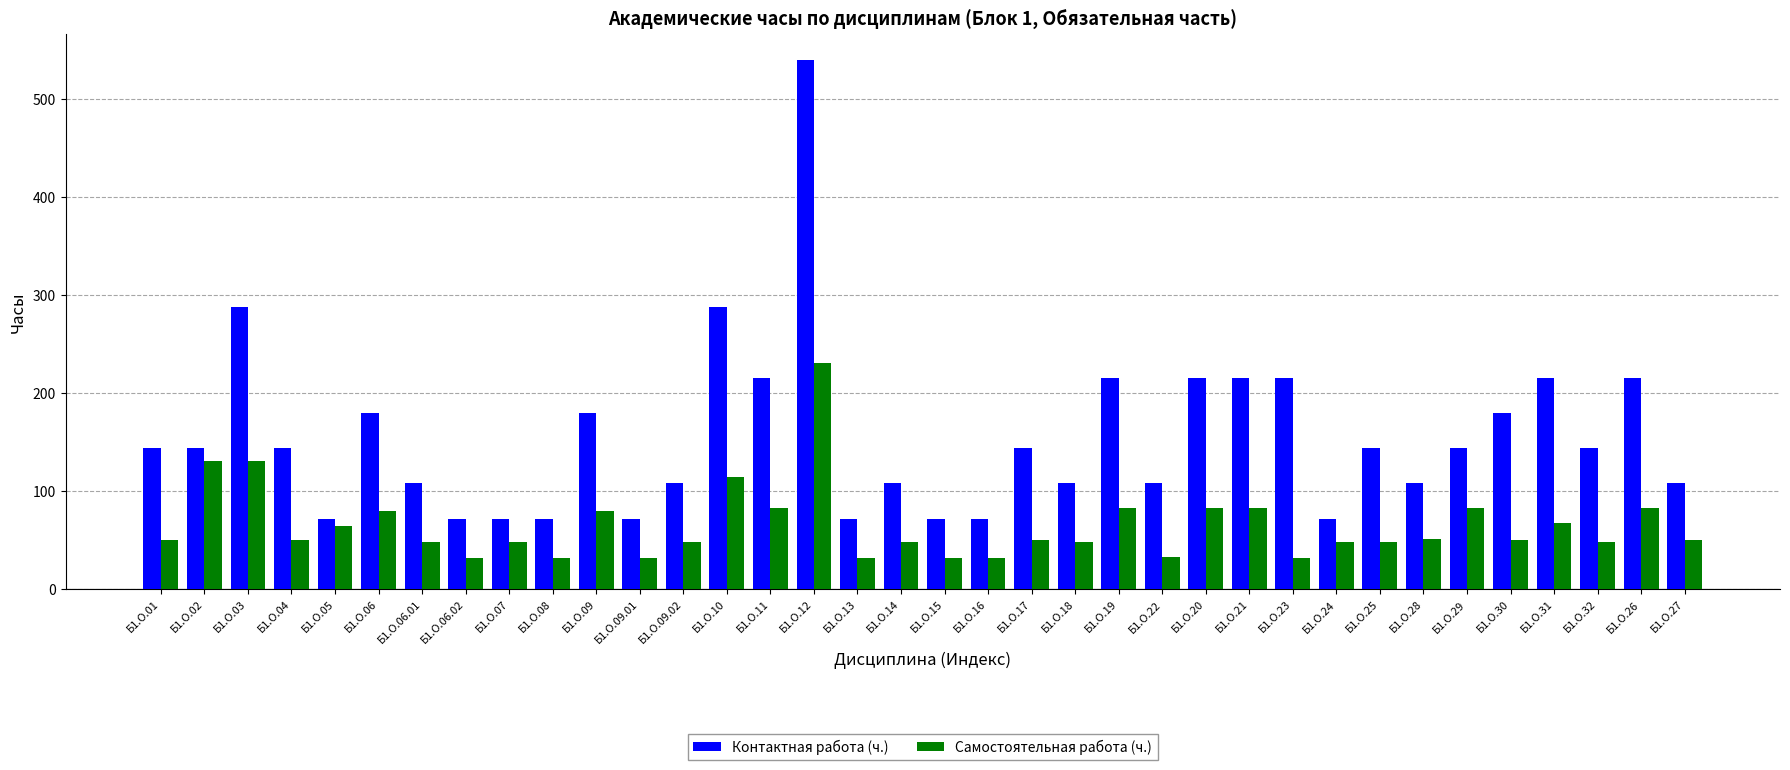

How many bars are there in total?

72